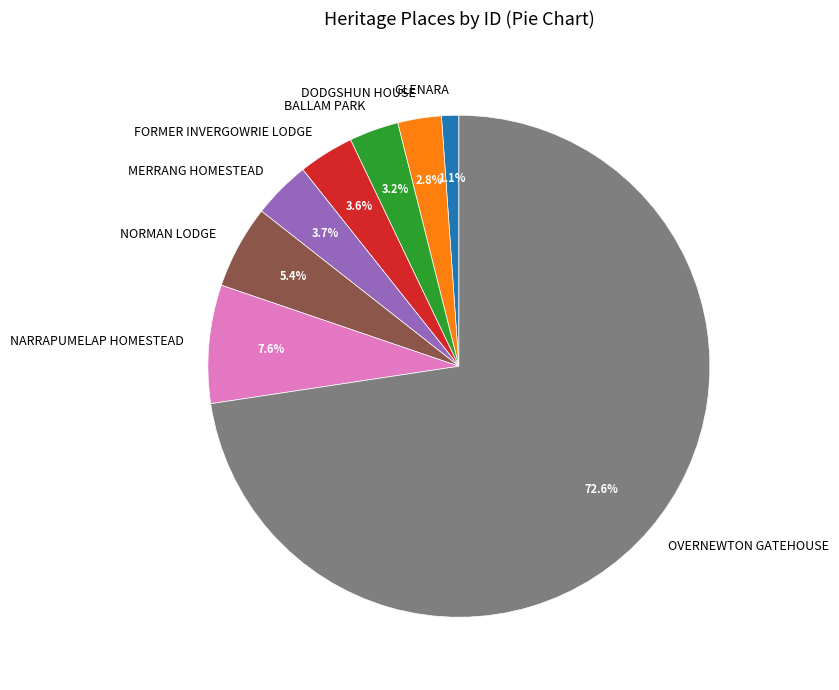

To the nearest percent, what portion does NARRAPUMELAP HOMESTEAD represent?

8%